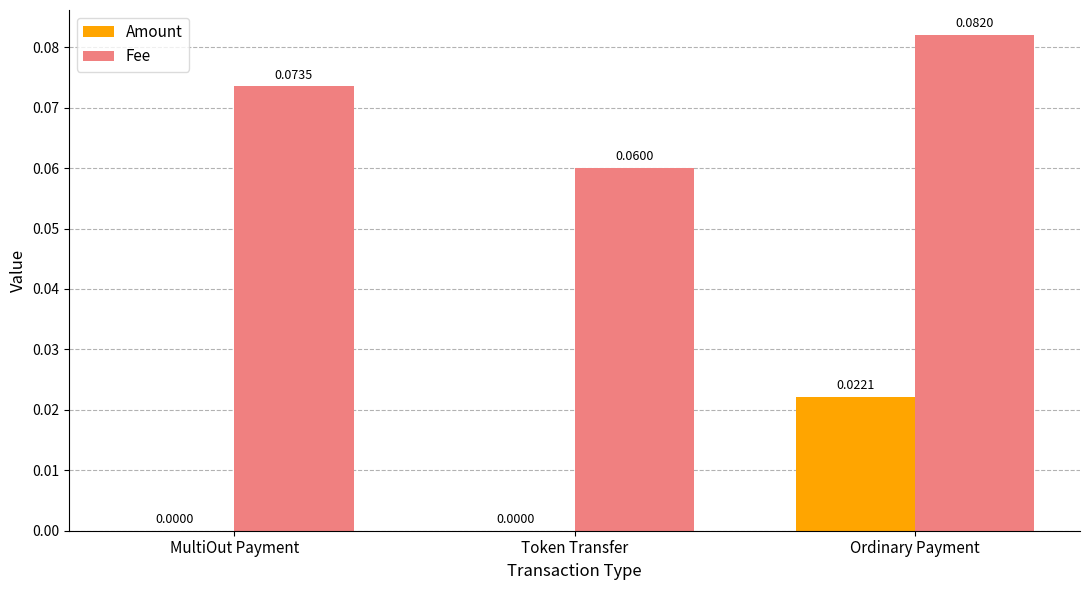

Is the value of Fee at MultiOut Payment greater than the value of Amount at Ordinary Payment?

Yes